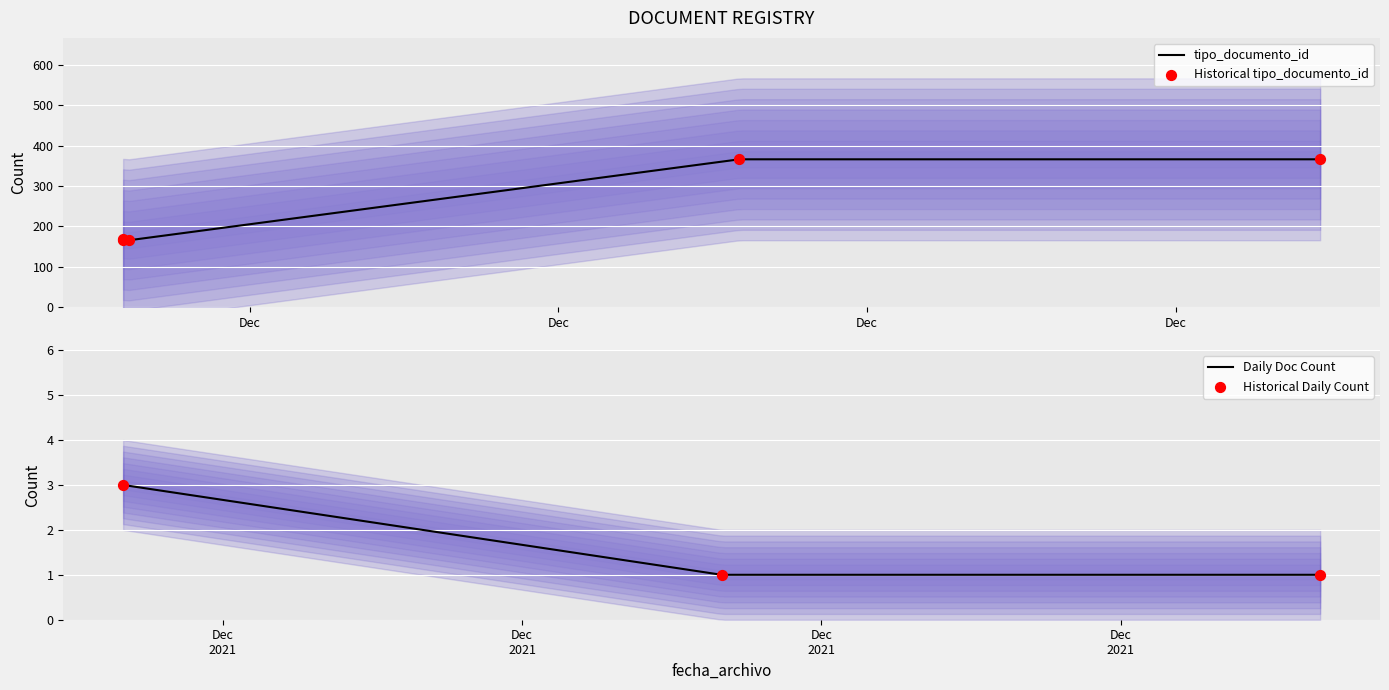

Approximately how many times larger is the value at 2021-12-09 19:52:03 compared to 2021-12-09 18:29:29?

1.0